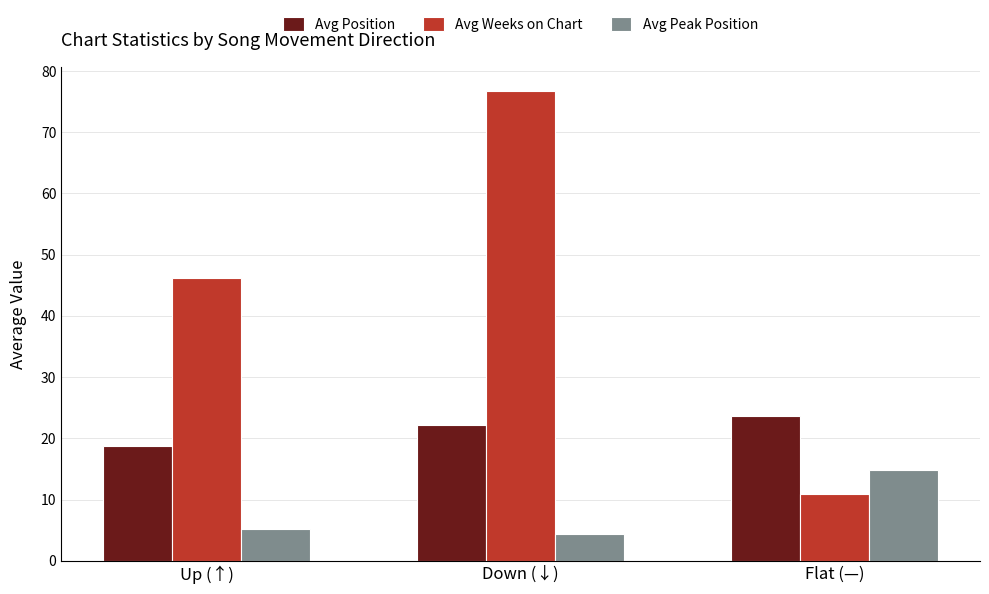

What is the label of the 1st bar from the left?

Up (↑)